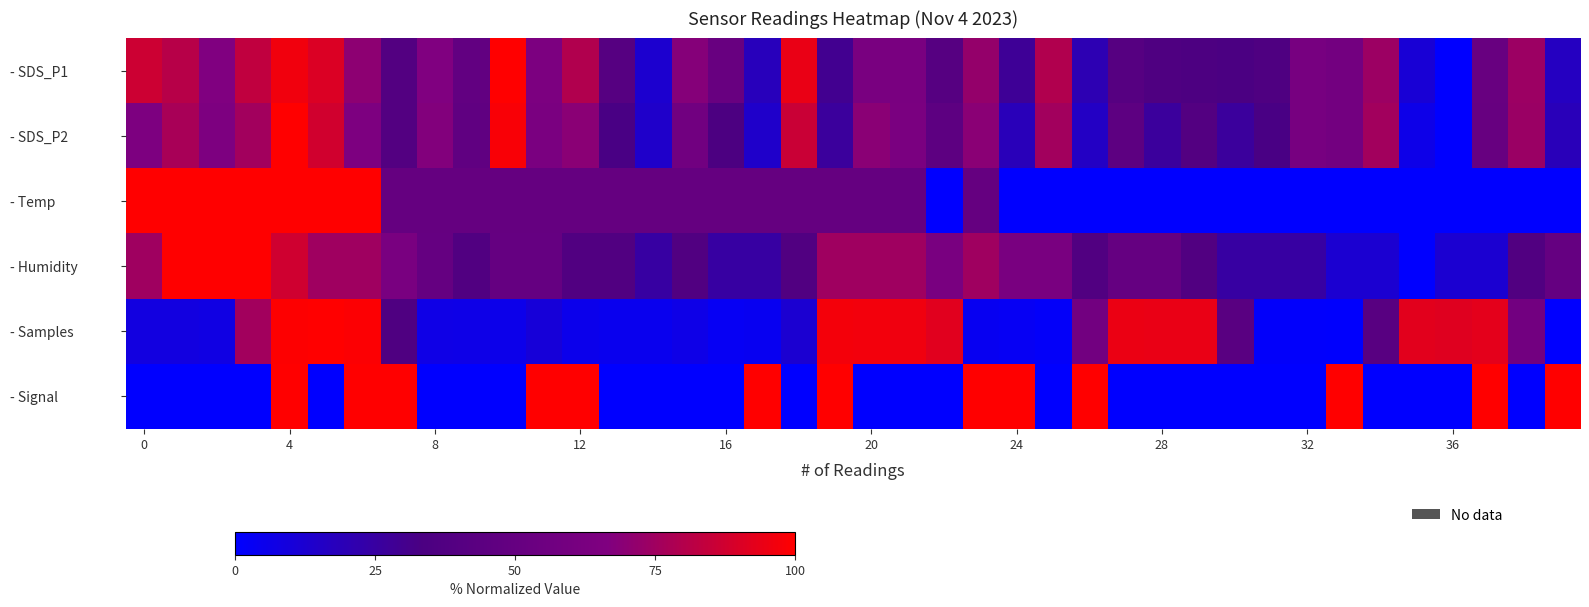

At how many categories does at least one series exceed 26?

40